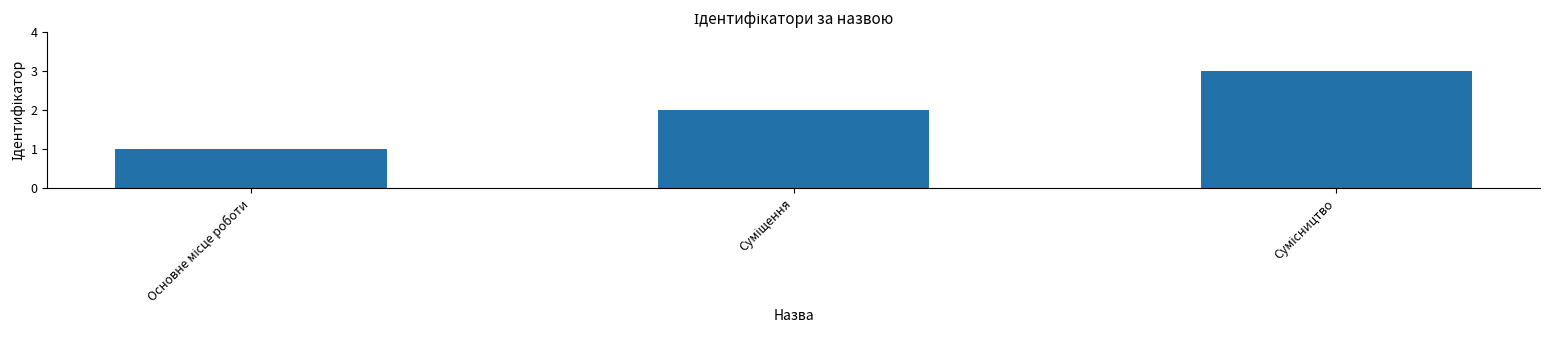

What is the minimum value shown in the chart?

1